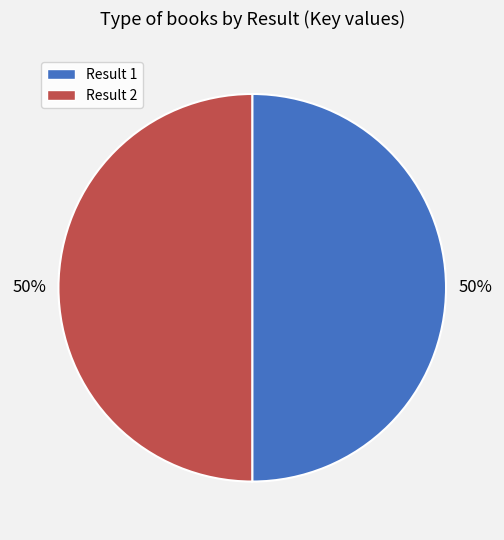

To the nearest percent, what is the average slice percentage?

50%